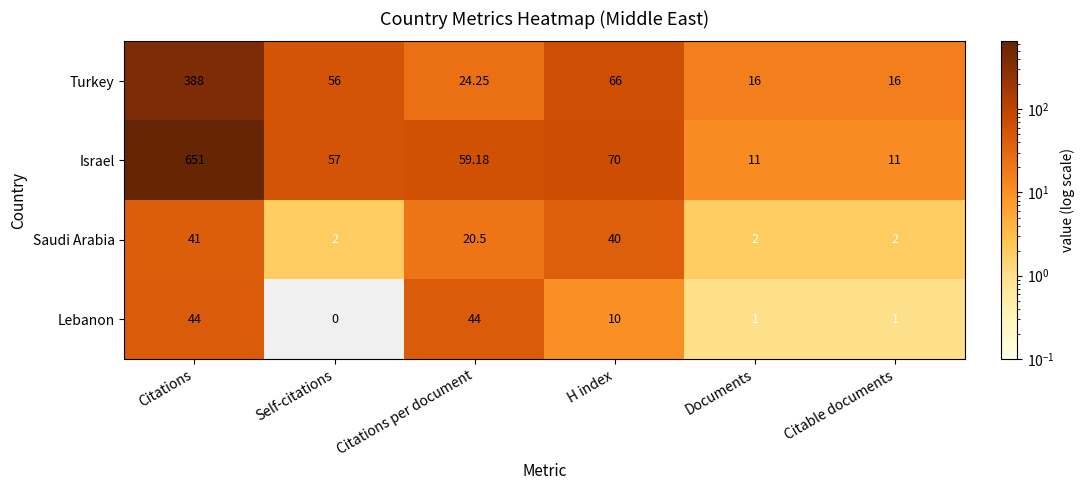

At which label is Saudi Arabia closest to 21?

Citations per document